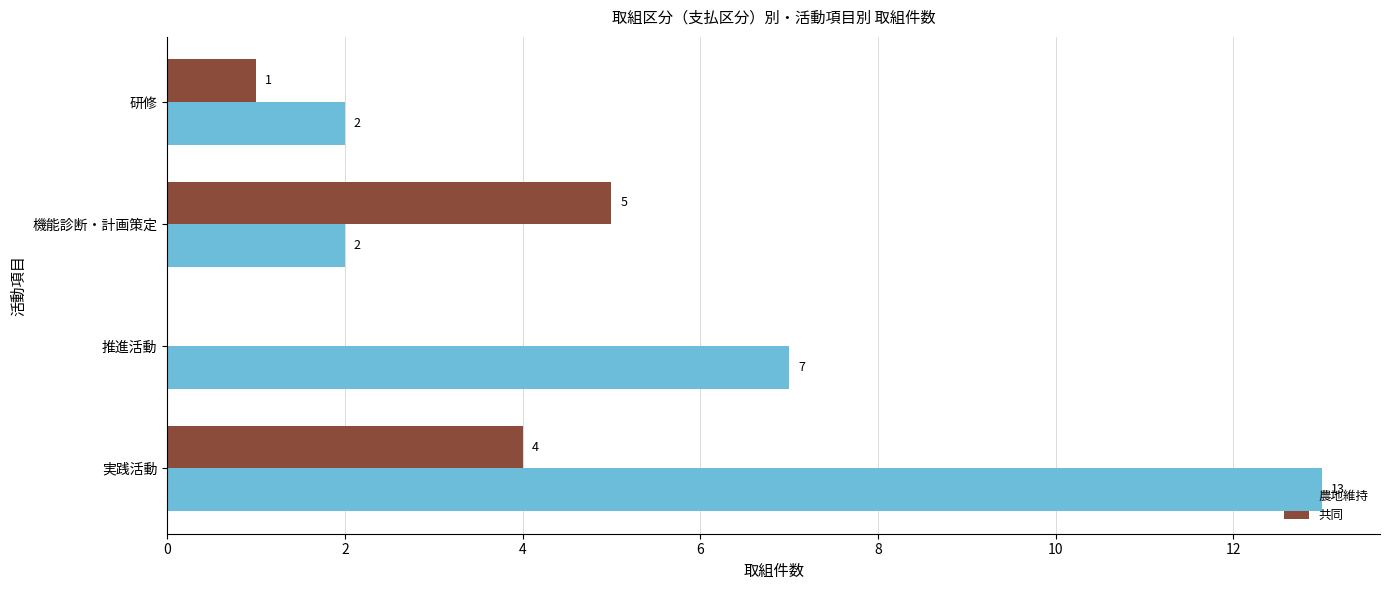

What value does the 共同 series have at 実践活動?

4